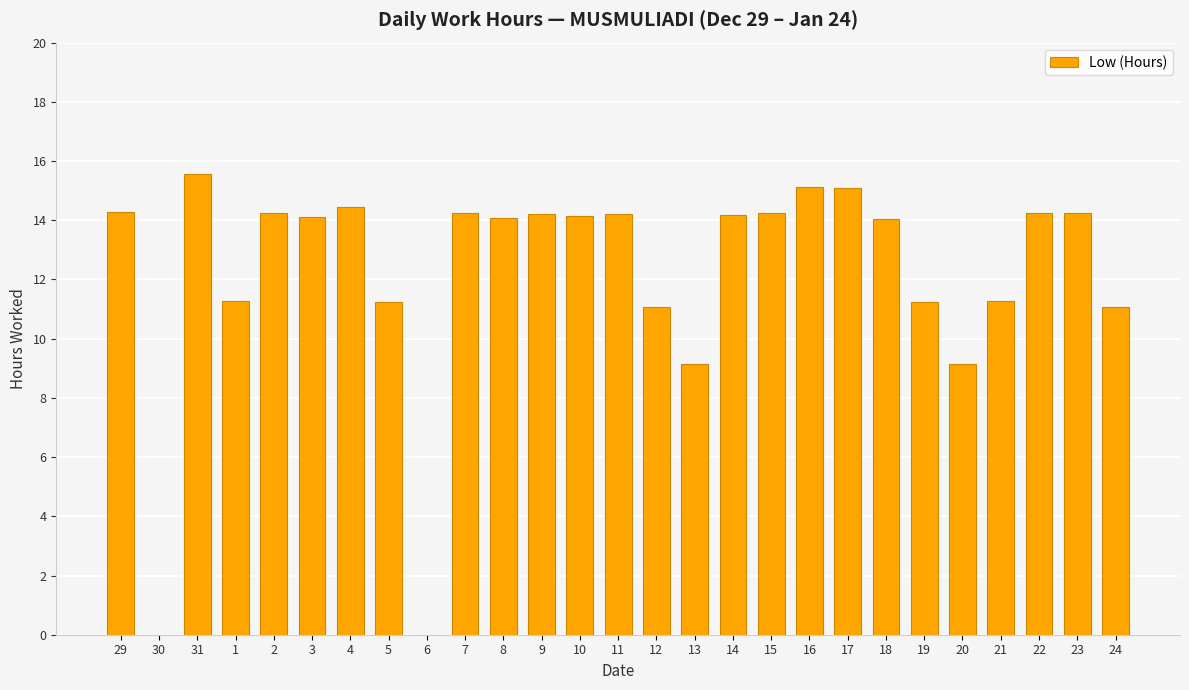

What is the maximum value shown in the chart?

15.6